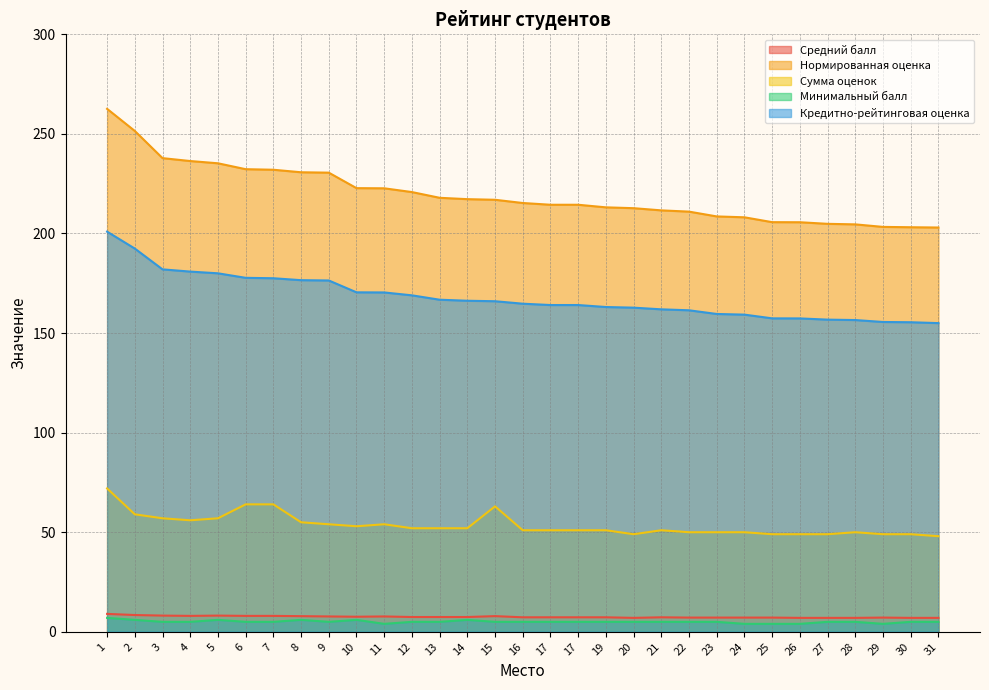

True or false: Нормированная оценка and Сумма оценок intersect in this chart.

False